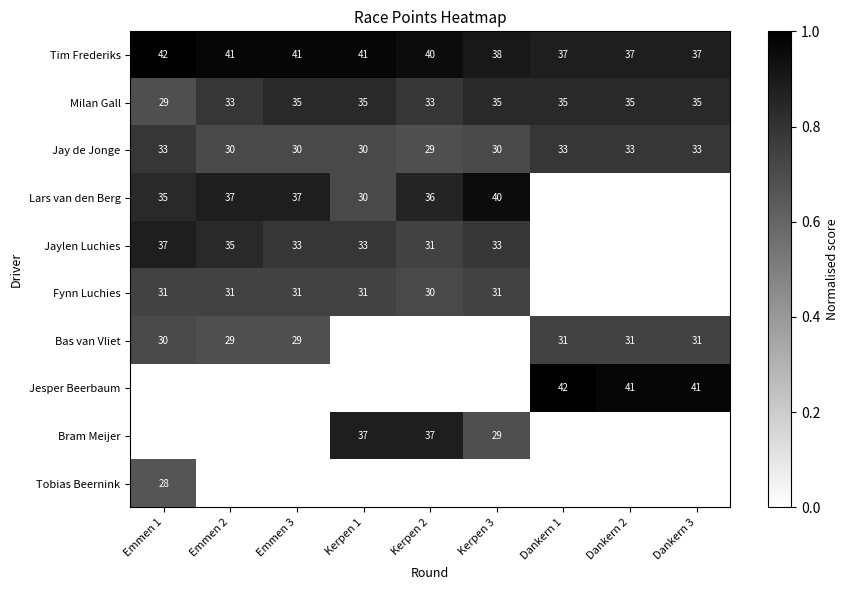

What is the maximum value shown in the chart?

1.0